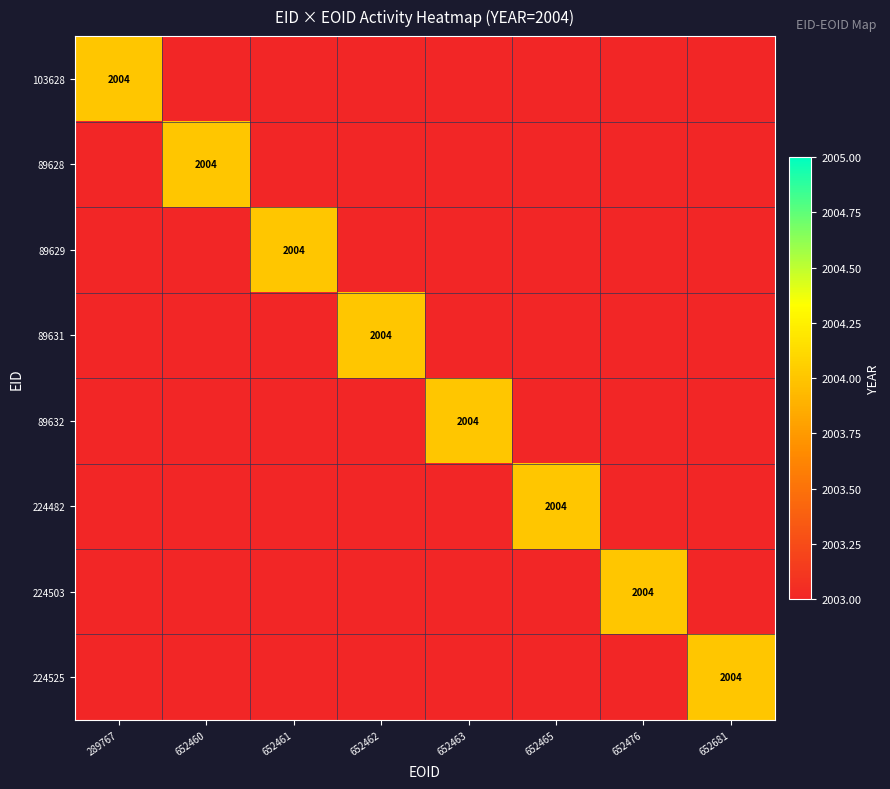

True or false: 89628 has a value of 2753 at 652460.

False